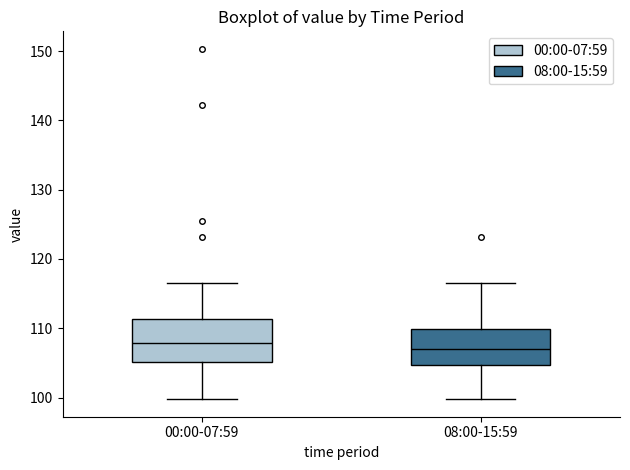

Reading left to right, transcribe this box plot: for each box, give where its median line is, the range the box spans, and where its two whiskers end, as read against the y-axis. The values are not printed on the chart, so give them approximately, as read against the axis.

00:00-07:59: median 108, box 105 to 111, whiskers 100 to 117
08:00-15:59: median 107, box 105 to 110, whiskers 100 to 117